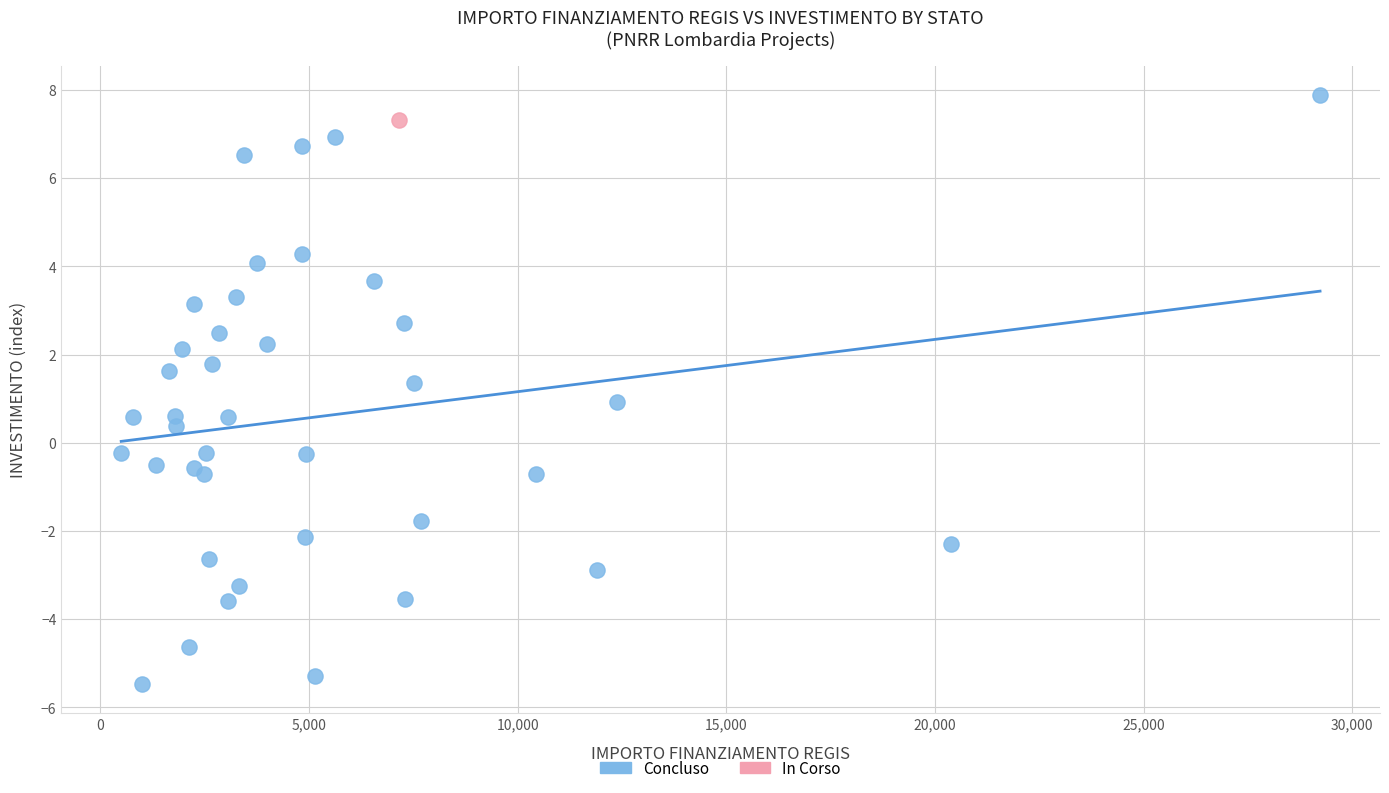

What are all the series names shown in the legend?

Concluso, In Corso